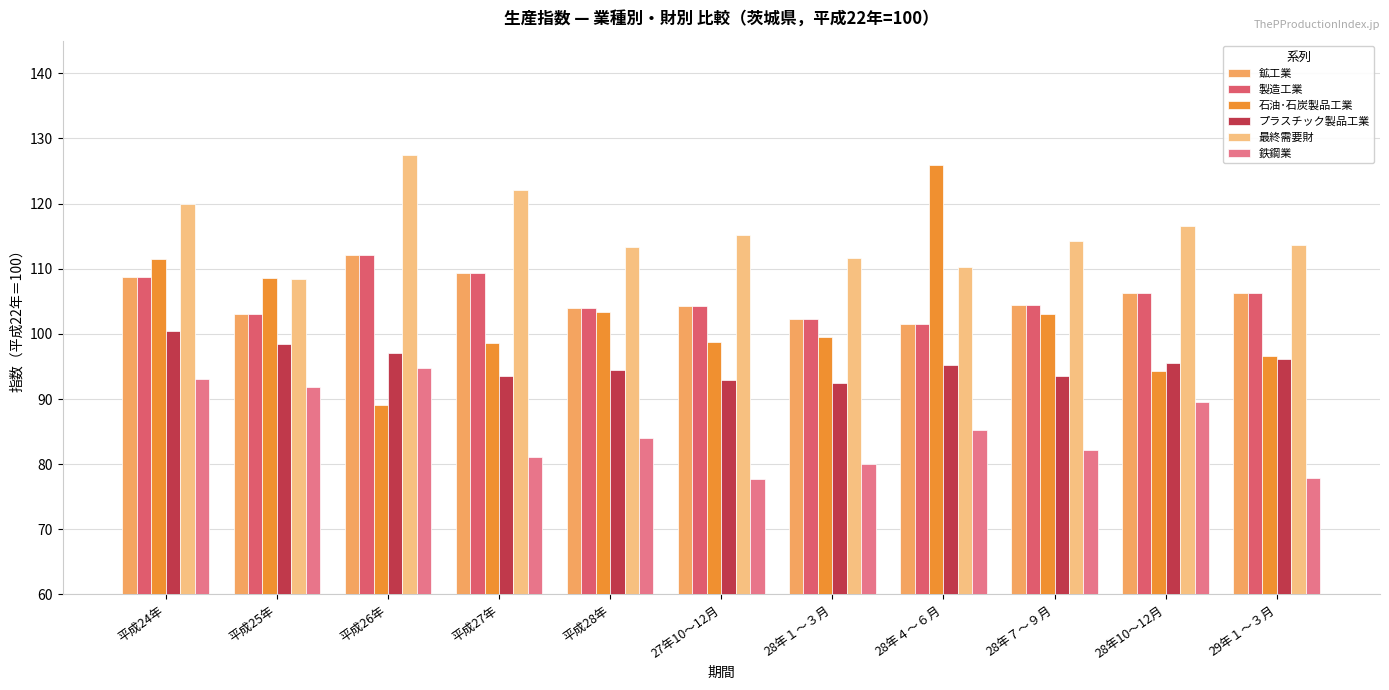

At which label does 最終需要財 first exceed 114?

平成24年